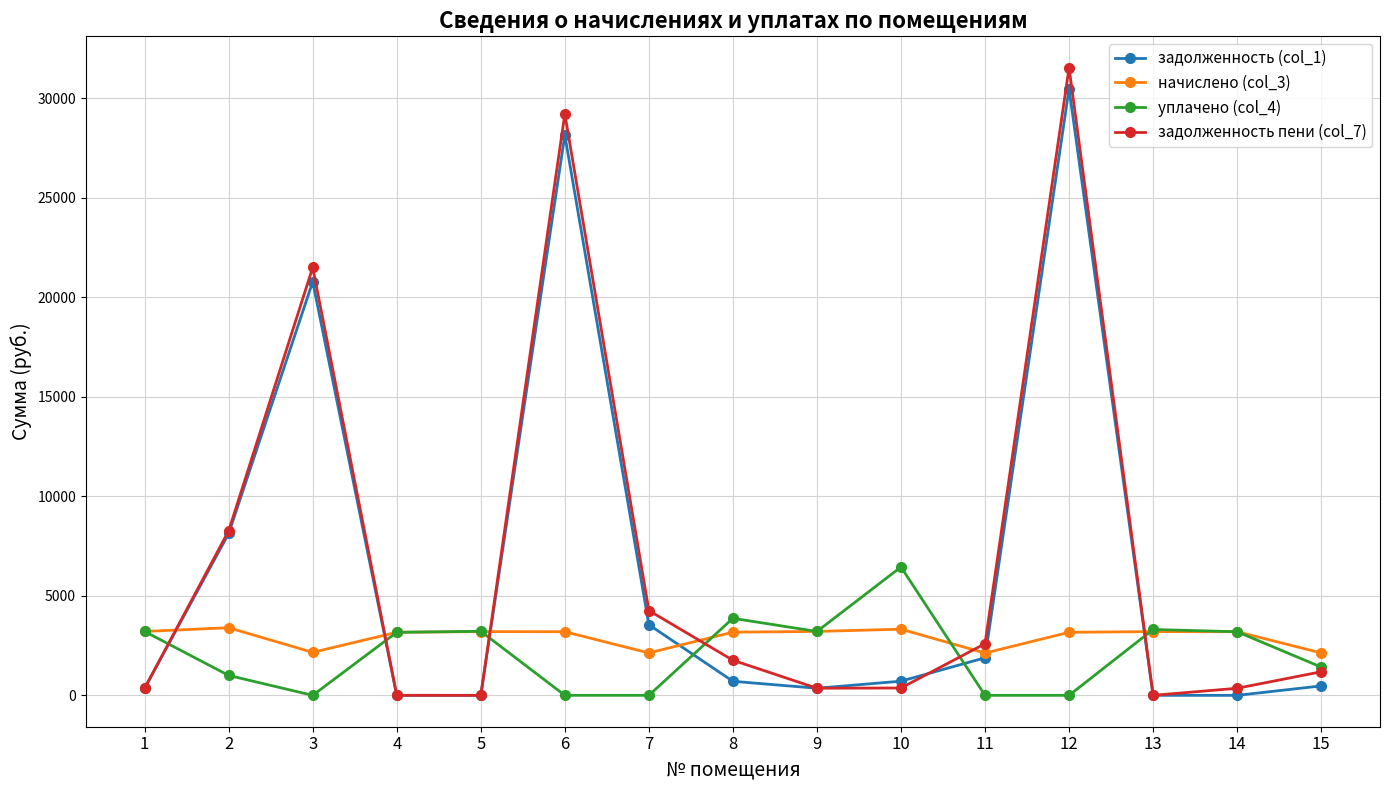

What is the spread (max minus min) of values at 7?

4260.9